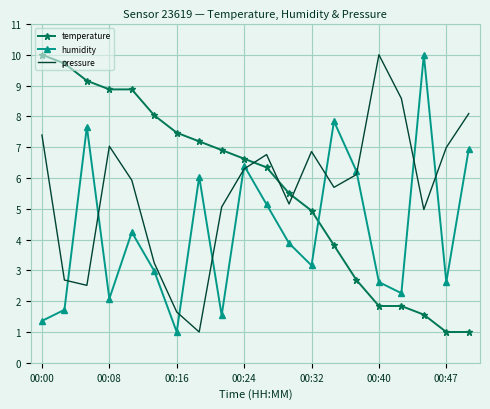

Which series ends up on top after the final intersection of pressure and temperature?

pressure